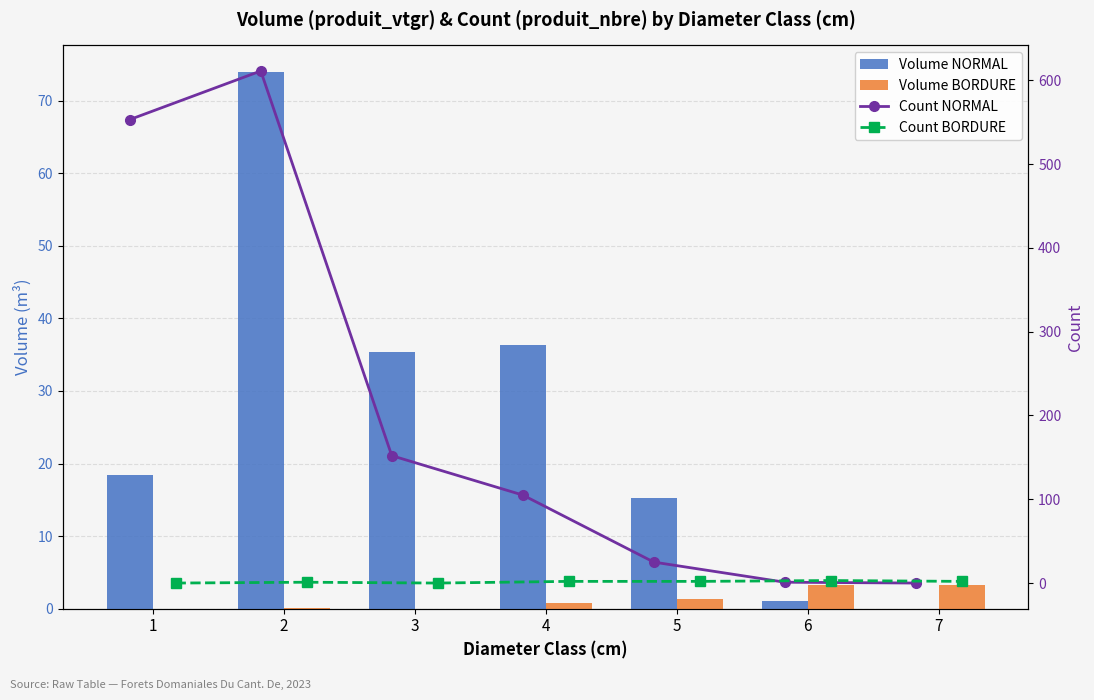

The value of Count BORDURE at 1 is 0.0. True or false?

True